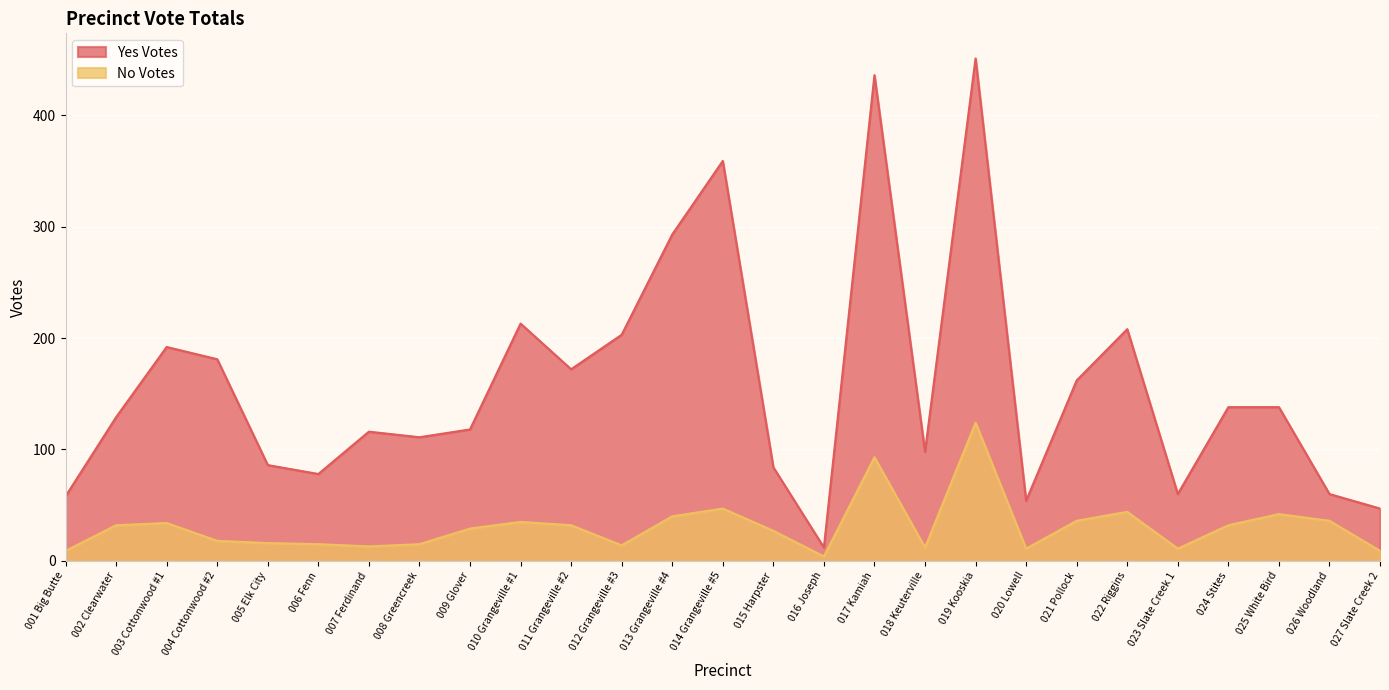

Which category has the highest value across all series?

019 Kooskia